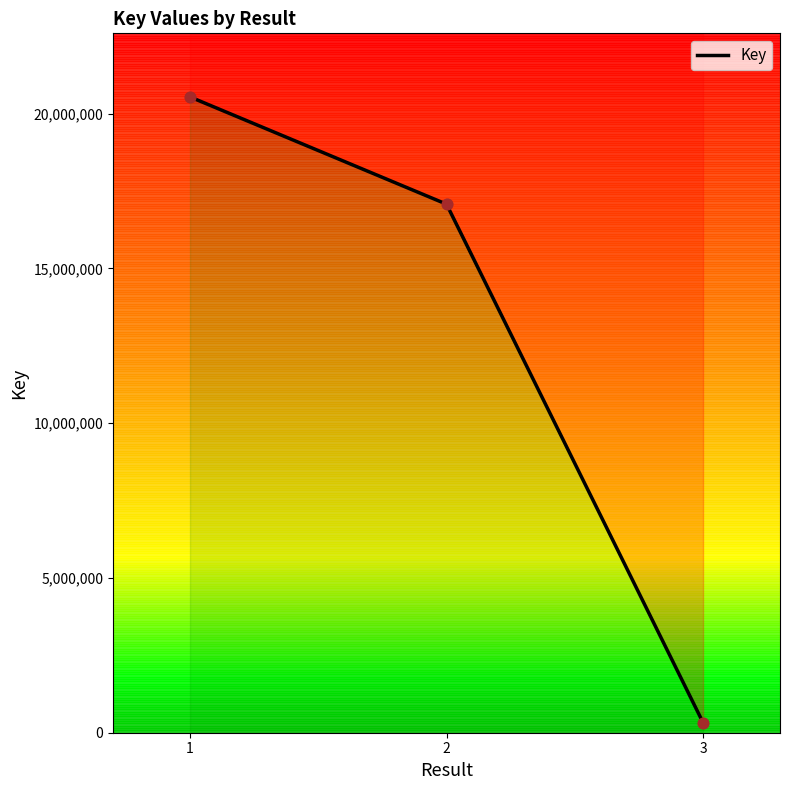

What is the change in value from 1 to 3?

-20210730